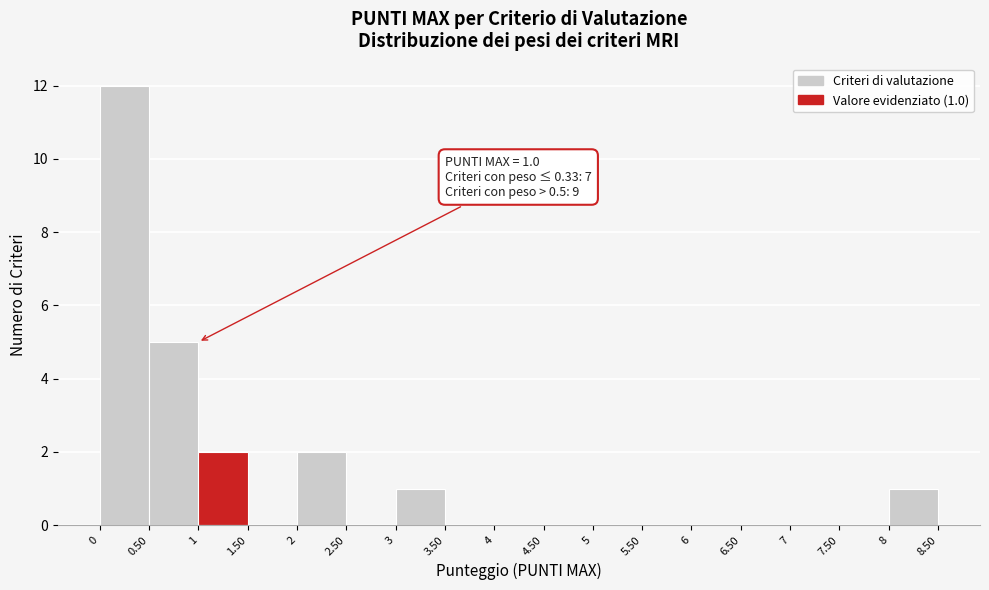

Over which range of the x-axis is the bar tallest?

0 to 0.50